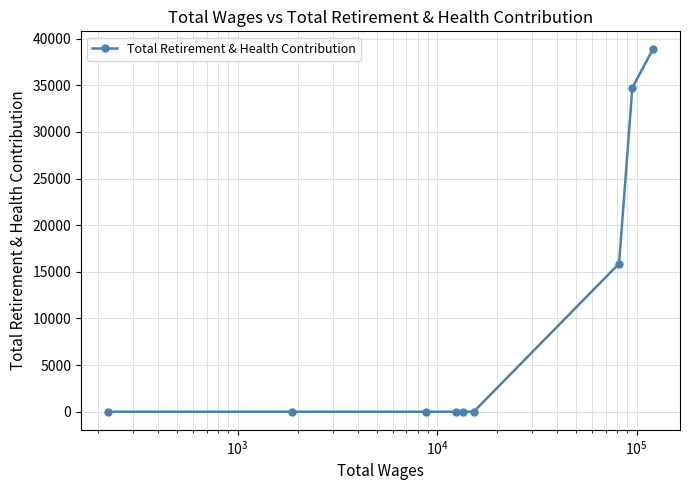

How many lines are shown in the chart?

1